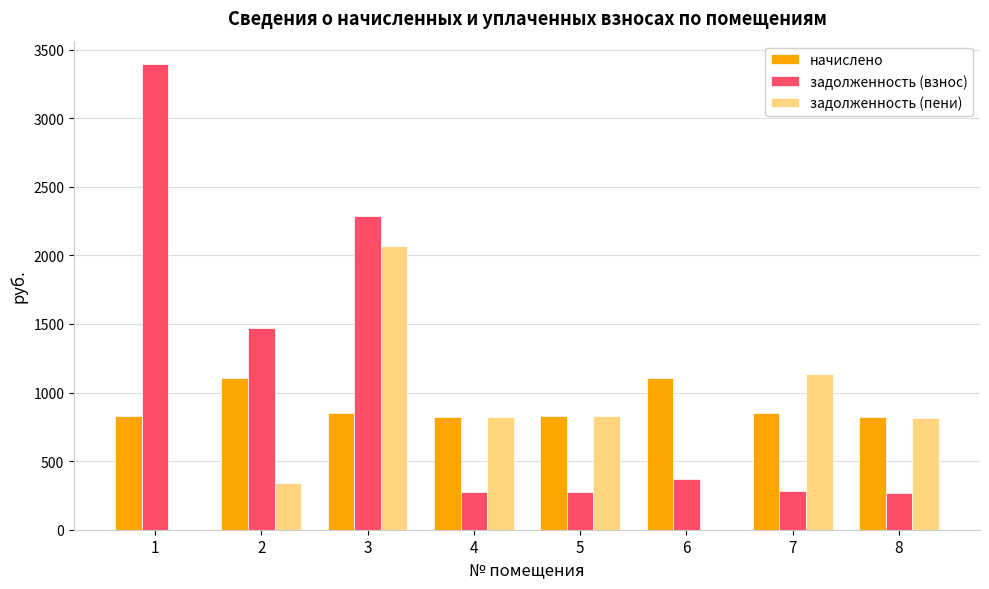

At which label is задолженность (пени) closest to 1033?

7